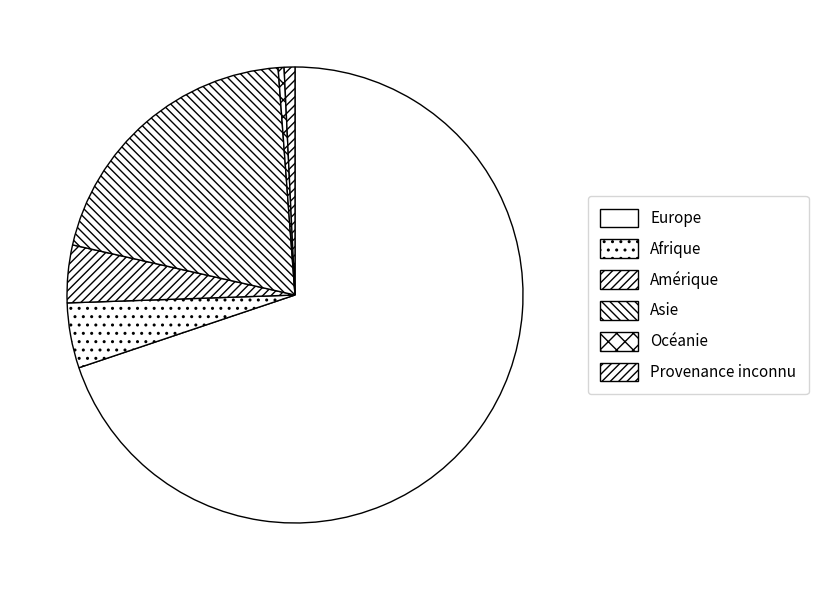

Between Europe and Océanie, which is larger?

Europe